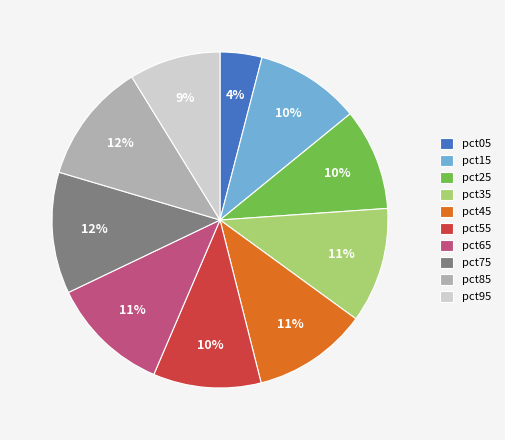

How many slices are in this pie chart?

10